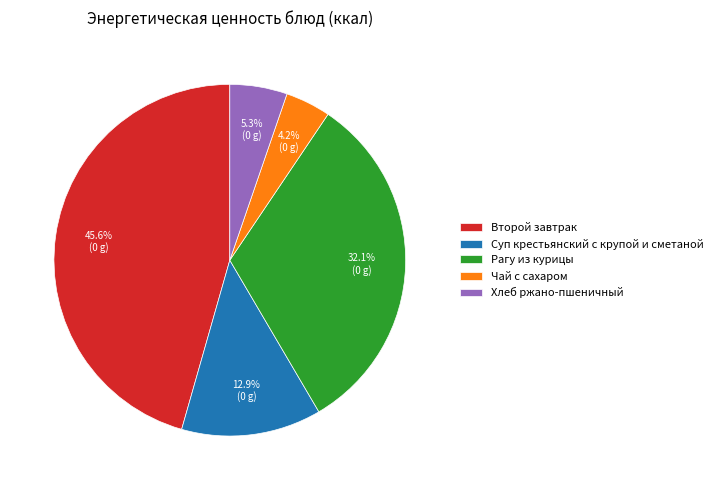

Which has a higher value, Рагу из курицы or Чай с сахаром?

Рагу из курицы